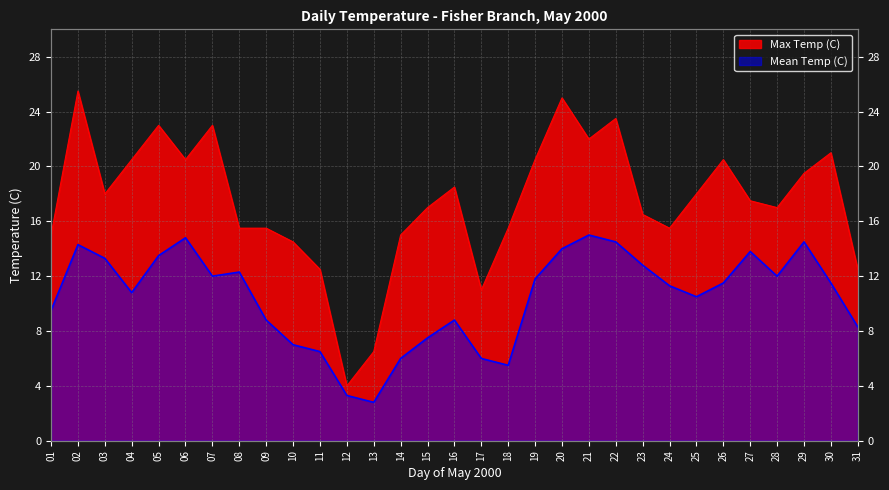

Which category has the lowest value across all series?

13